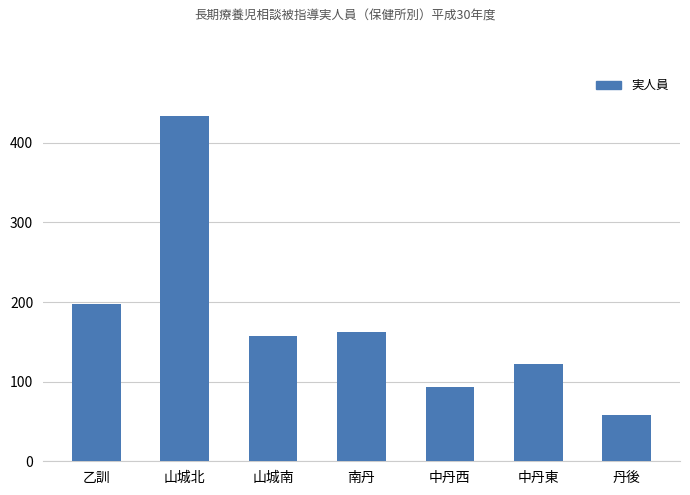

What is the difference between the maximum and minimum values?

376